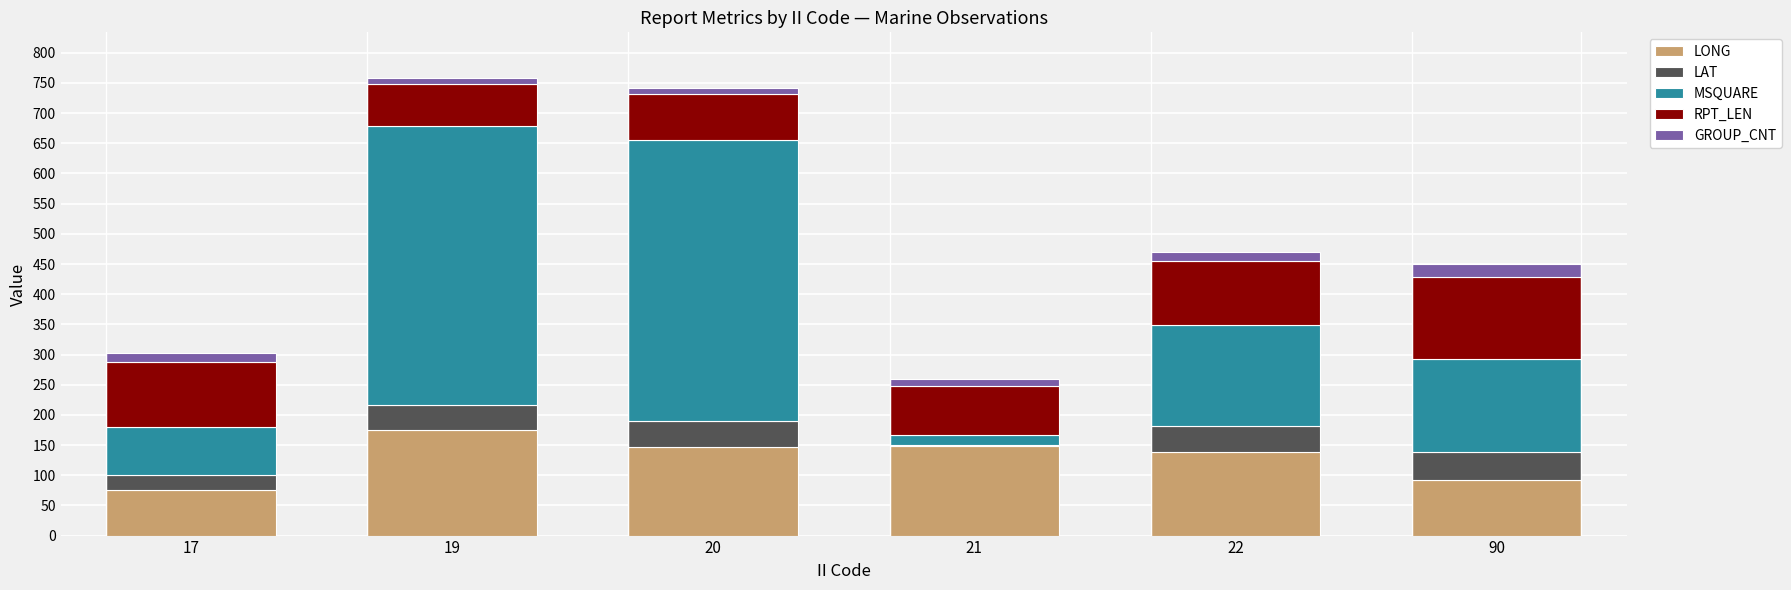

What is the lowest value of the LONG series?

75.2